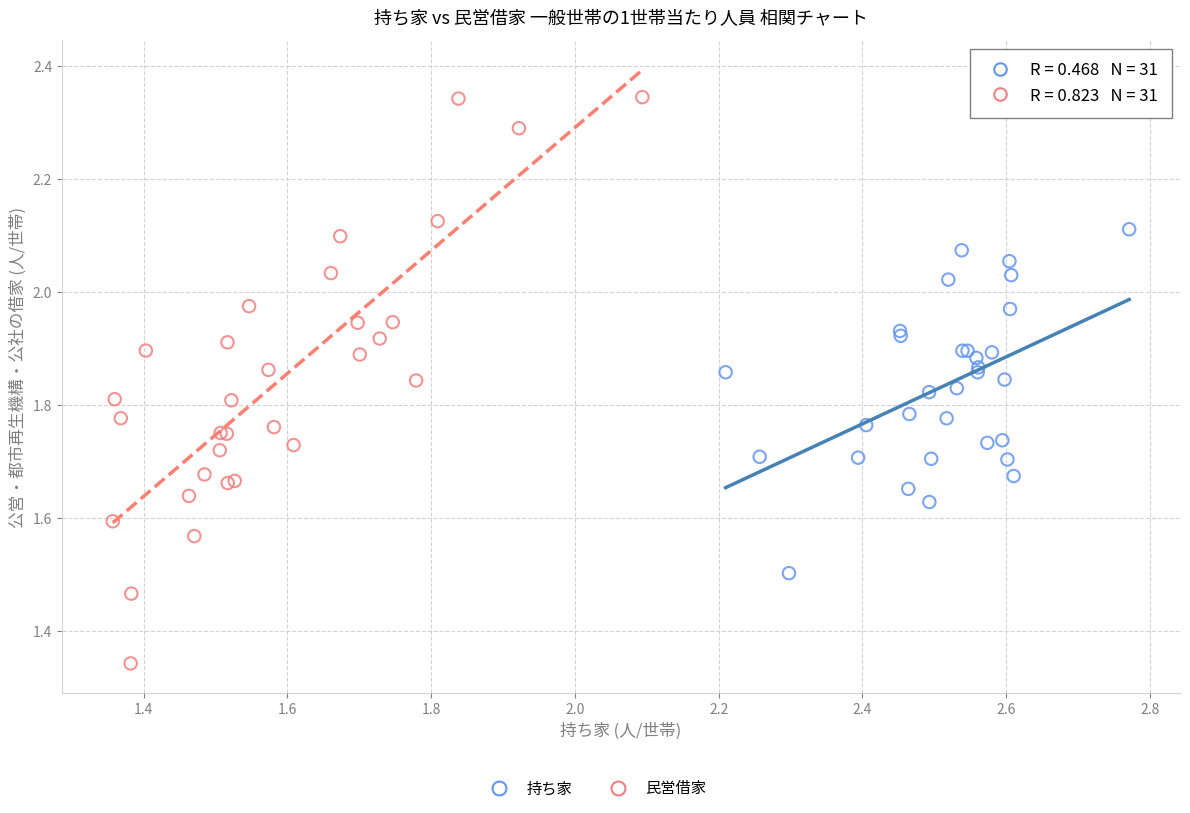

Which series has the largest Y range (max minus min)?

民営借家